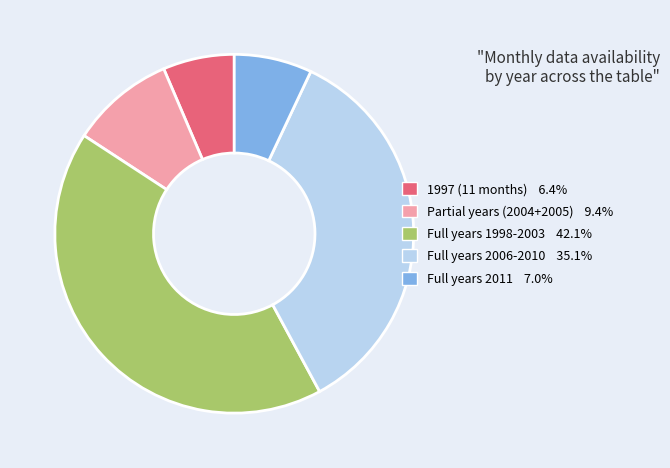

What is the ratio of the value at Full years 1998-2003 42.1% to the value at Full years 2011 7.0%?

6.0